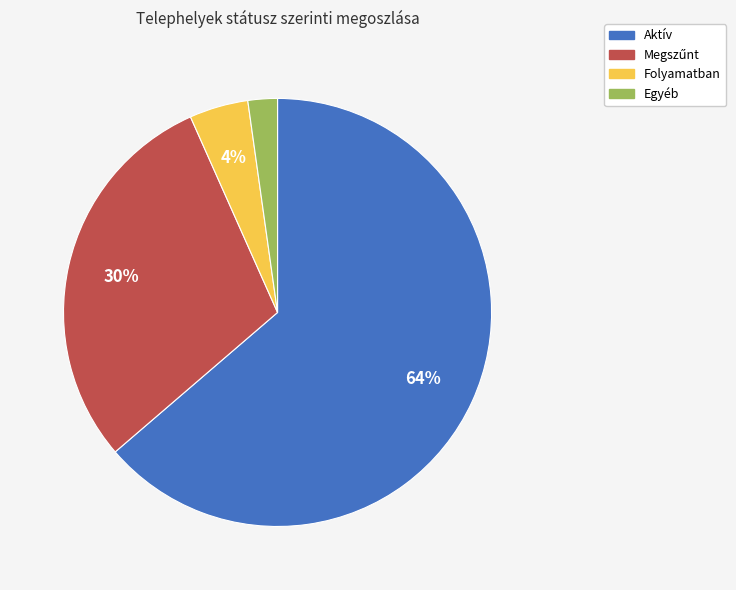

What is the majority slice?

Aktív